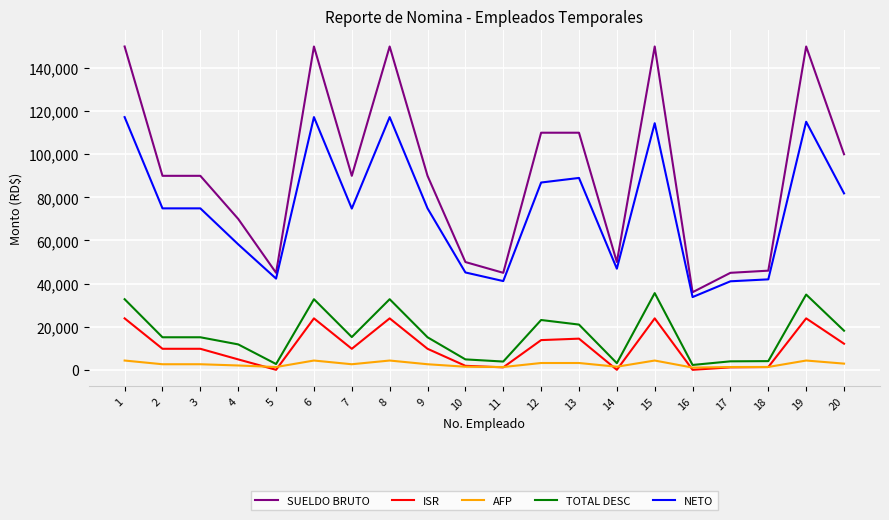

What is the minimum value for NETO?

33747.4